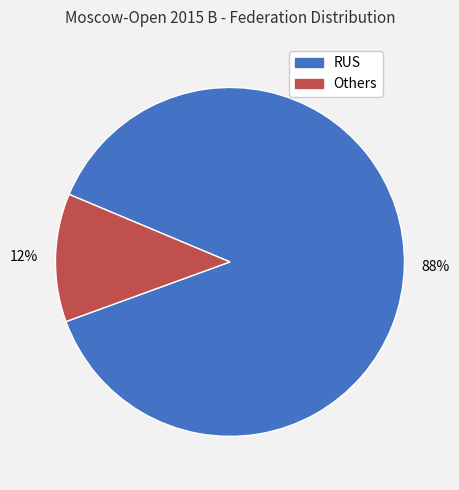

Does any single category account for the majority?

Yes